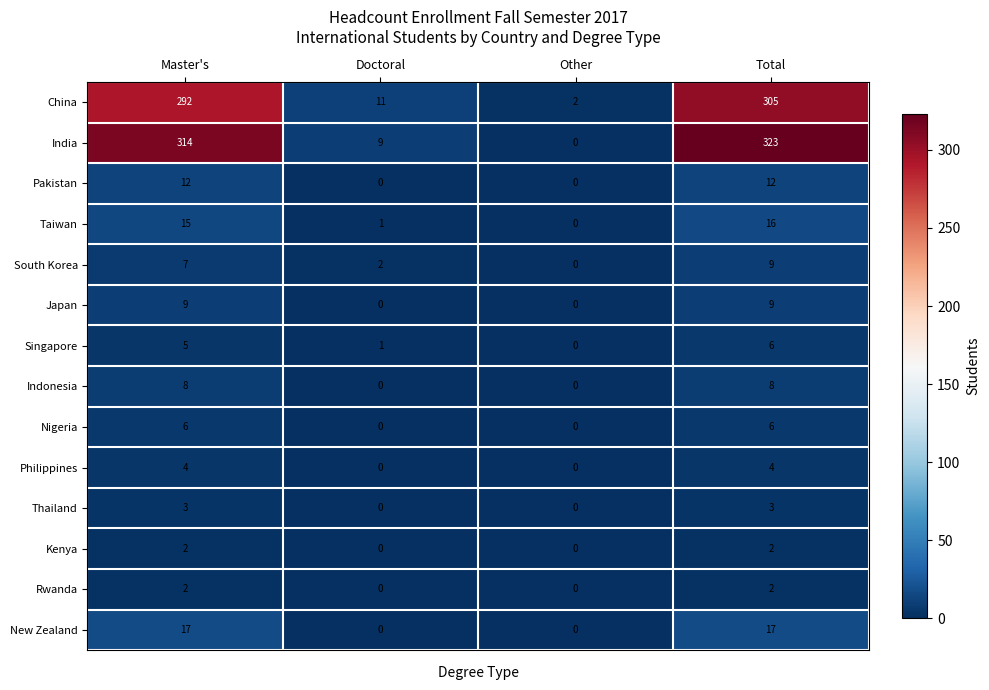

Which series has the widest spread of values?

India